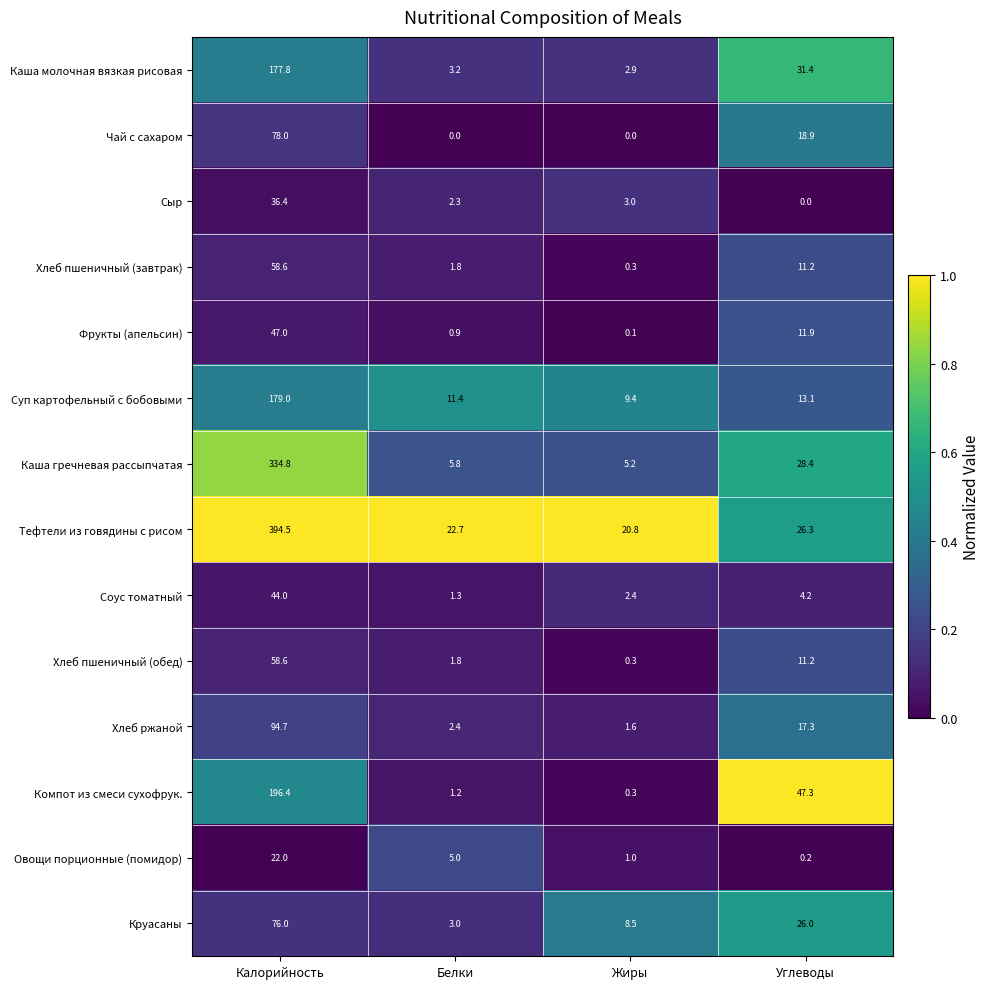

Which series changed the most between Белки and Жиры?

Круасаны